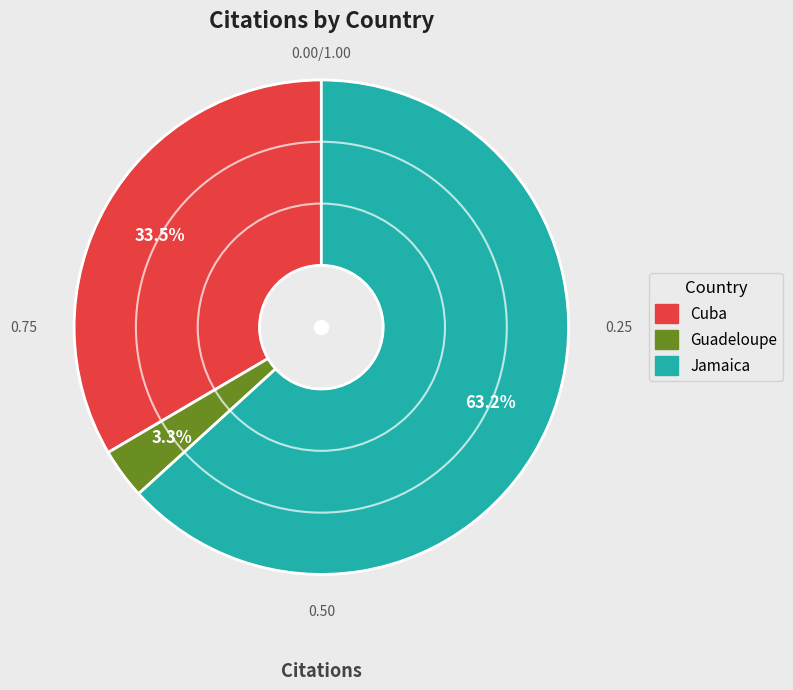

Is there a majority slice in this chart?

Yes